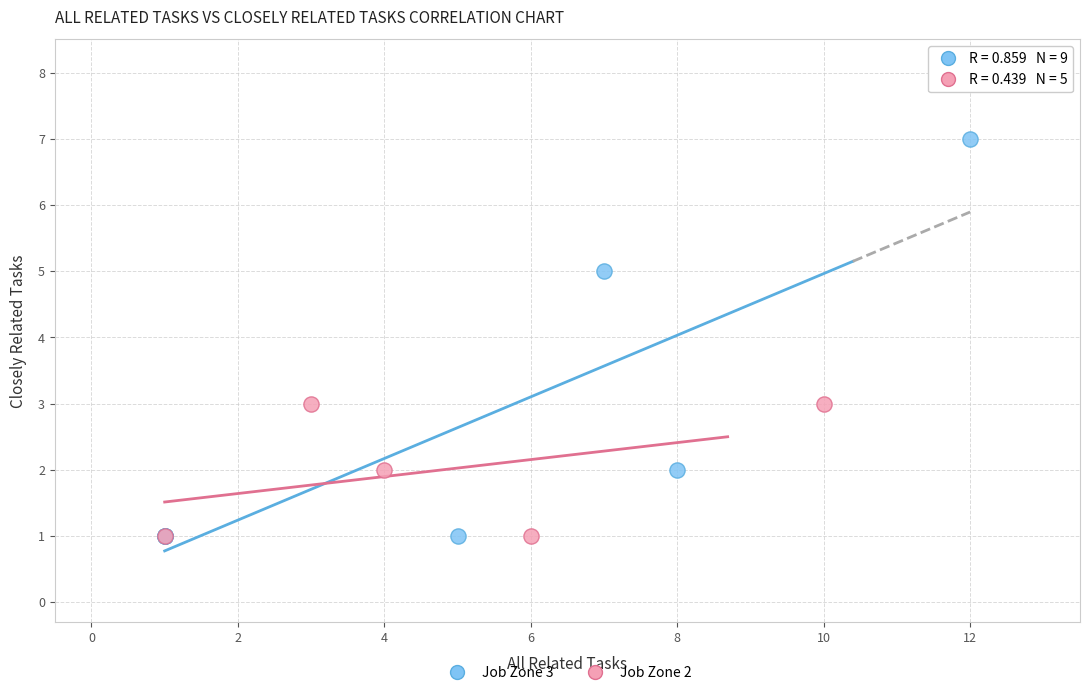

Which series has the widest spread of Y values?

Job Zone 3